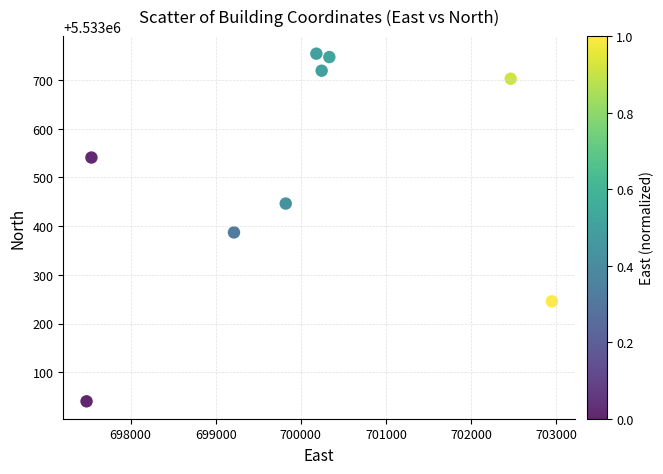

What is the range of X values (max minus min)?

5466.8